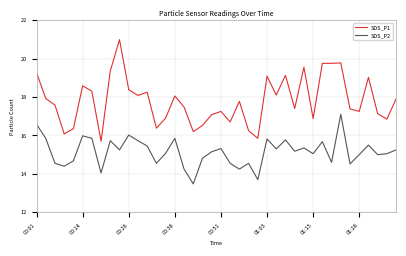

Which series has the widest spread of values?

SDS_P1